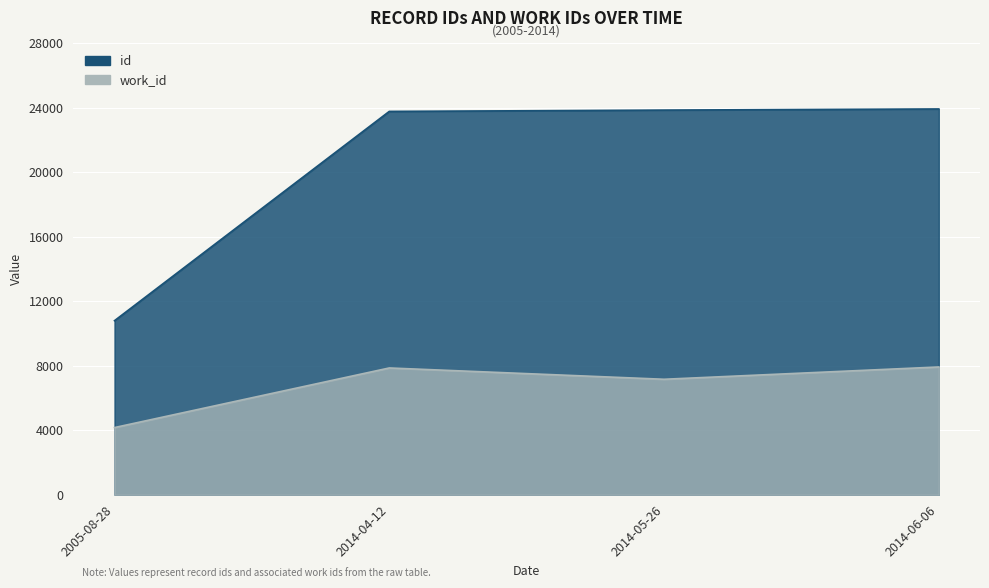

At which category is the sum across all series the highest?

2014-06-06